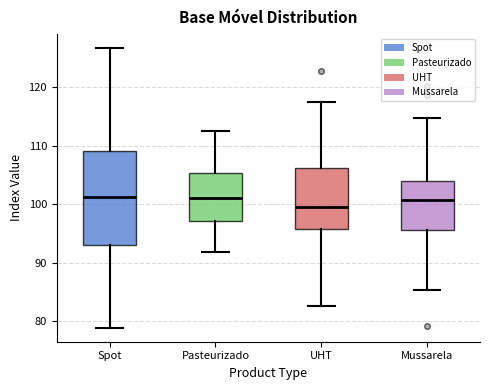

Reading left to right, transcribe this box plot: for each box, give where its median line is, the range the box spans, and where its two whiskers end, as read against the y-axis. The values are not printed on the chart, so give them approximately, as read against the axis.

Spot: median 101, box 93 to 109, whiskers 79 to 127
Pasteurizado: median 101, box 97 to 105, whiskers 92 to 112
UHT: median 100, box 96 to 106, whiskers 83 to 117
Mussarela: median 101, box 96 to 104, whiskers 85 to 115